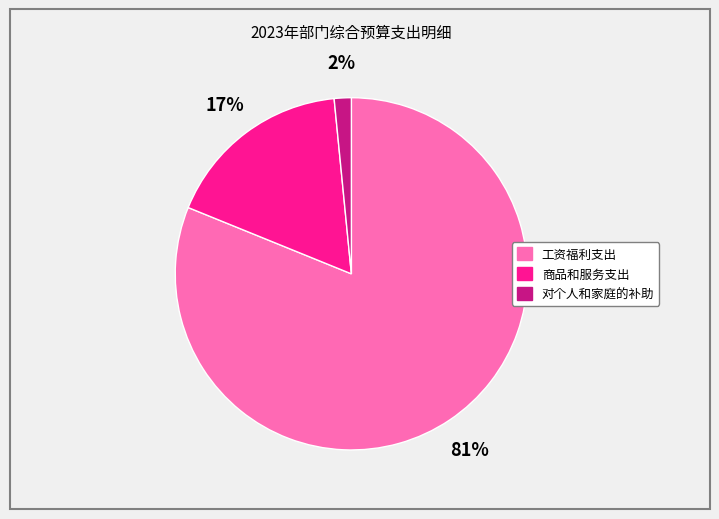

To the nearest percent, what portion does 工资福利支出 represent?

81%